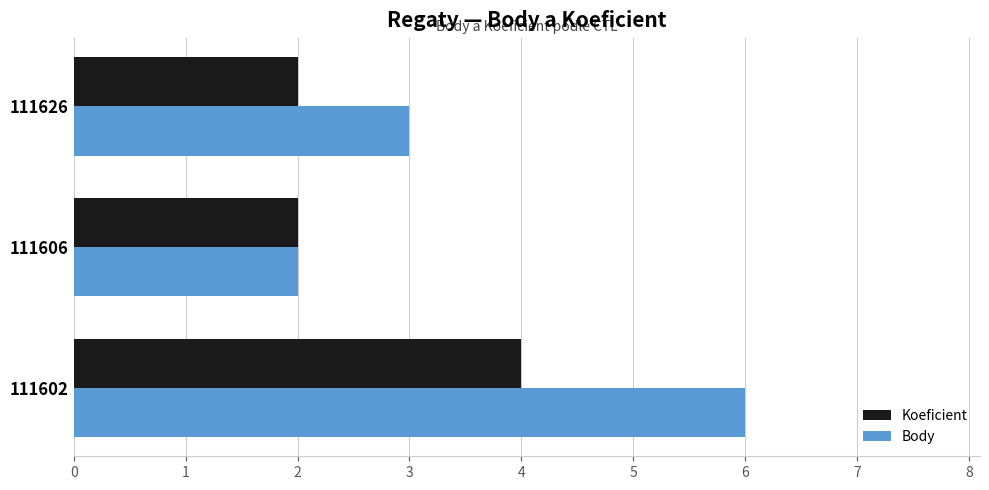

True or false: Koeficient has a value of 4 at 111602.

True